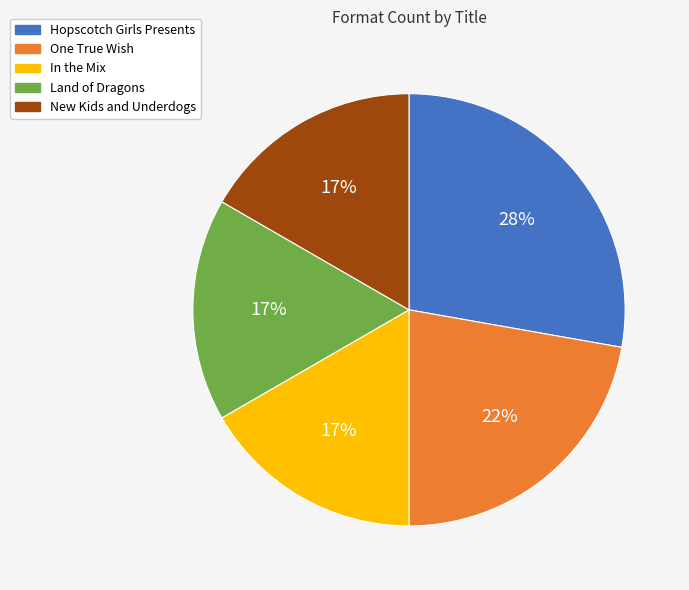

Between One True Wish and Land of Dragons, which is larger?

One True Wish